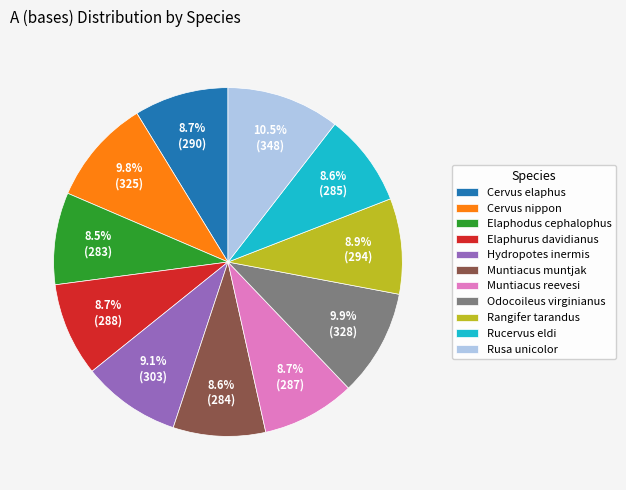

How many slices are in this pie chart?

11